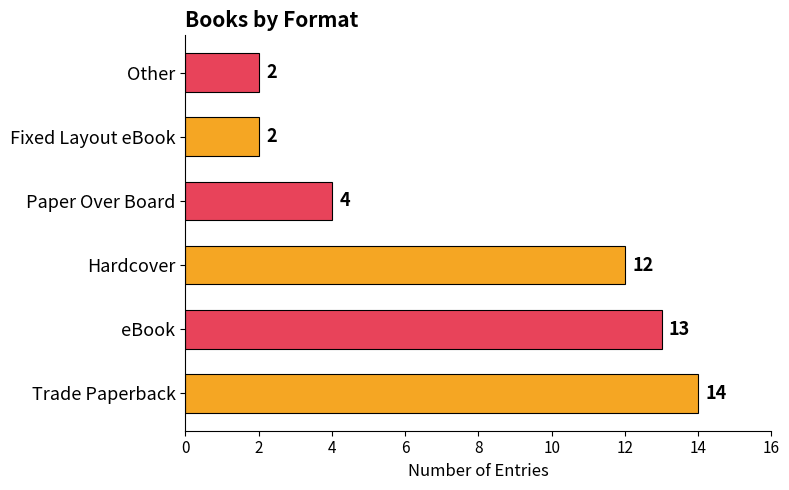

What is the minimum value shown in the chart?

2